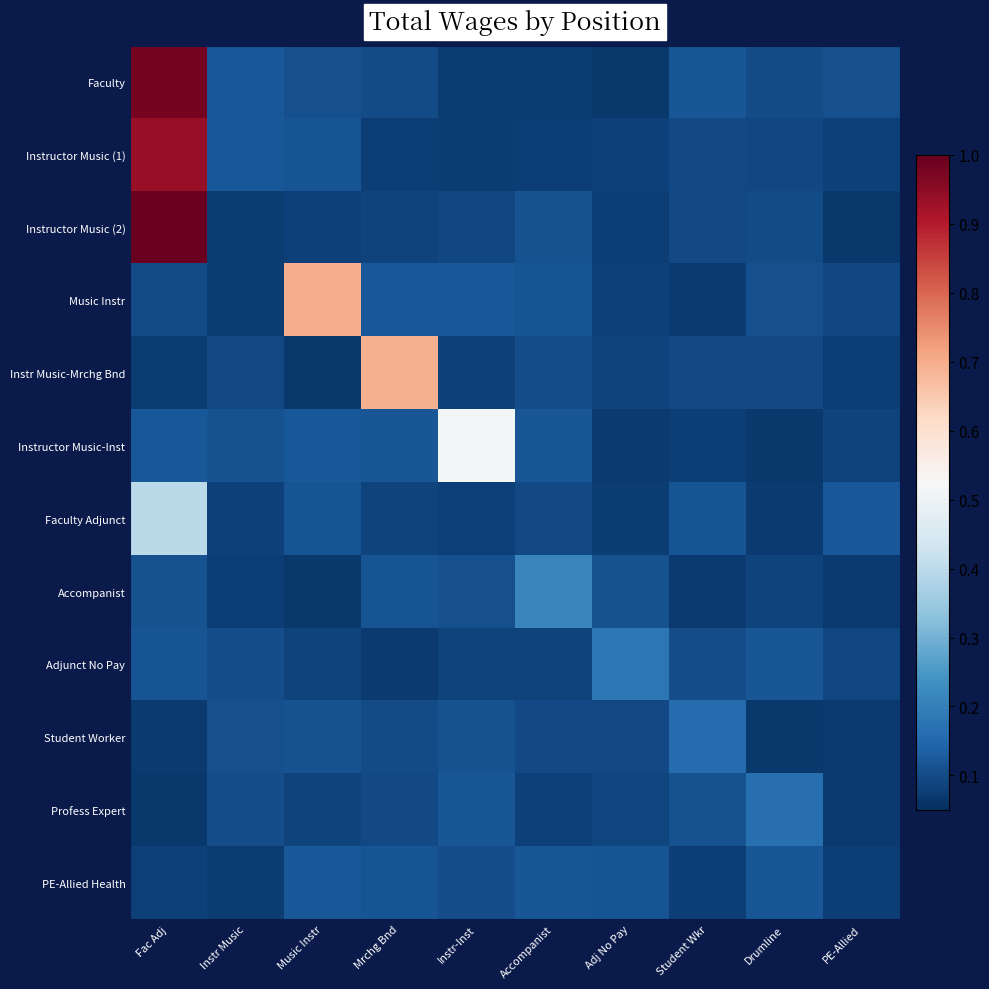

Reading left to right, extract all data points from this chart.

Faculty: Fac Adj=1.0	Instr Music=0.1	Music Instr=0.1	Mrchg Bnd=0.1	Instr-Inst=0.1	Accompanist=0.1	Adj No Pay=0.1	Student Wkr=0.1	Drumline=0.1	PE-Allied=0.1
Instructor Music (1): Fac Adj=0.9	Instr Music=0.1	Music Instr=0.1	Mrchg Bnd=0.1	Instr-Inst=0.1	Accompanist=0.1	Adj No Pay=0.1	Student Wkr=0.1	Drumline=0.1	PE-Allied=0.1
Instructor Music (2): Fac Adj=1.0	Instr Music=0.1	Music Instr=0.1	Mrchg Bnd=0.1	Instr-Inst=0.1	Accompanist=0.1	Adj No Pay=0.1	Student Wkr=0.1	Drumline=0.1	PE-Allied=0.1
Music Instr: Fac Adj=0.1	Instr Music=0.1	Music Instr=0.7	Mrchg Bnd=0.1	Instr-Inst=0.1	Accompanist=0.1	Adj No Pay=0.1	Student Wkr=0.1	Drumline=0.1	PE-Allied=0.1
Instr Music-Mrchg Bnd: Fac Adj=0.1	Instr Music=0.1	Music Instr=0.1	Mrchg Bnd=0.7	Instr-Inst=0.1	Accompanist=0.1	Adj No Pay=0.1	Student Wkr=0.1	Drumline=0.1	PE-Allied=0.1
Instructor Music-Inst: Fac Adj=0.1	Instr Music=0.1	Music Instr=0.1	Mrchg Bnd=0.1	Instr-Inst=0.5	Accompanist=0.1	Adj No Pay=0.1	Student Wkr=0.1	Drumline=0.1	PE-Allied=0.1
Faculty Adjunct: Fac Adj=0.4	Instr Music=0.1	Music Instr=0.1	Mrchg Bnd=0.1	Instr-Inst=0.1	Accompanist=0.1	Adj No Pay=0.1	Student Wkr=0.1	Drumline=0.1	PE-Allied=0.1
Accompanist: Fac Adj=0.1	Instr Music=0.1	Music Instr=0.1	Mrchg Bnd=0.1	Instr-Inst=0.1	Accompanist=0.2	Adj No Pay=0.1	Student Wkr=0.1	Drumline=0.1	PE-Allied=0.1
Adjunct No Pay: Fac Adj=0.1	Instr Music=0.1	Music Instr=0.1	Mrchg Bnd=0.1	Instr-Inst=0.1	Accompanist=0.1	Adj No Pay=0.2	Student Wkr=0.1	Drumline=0.1	PE-Allied=0.1
Student Worker: Fac Adj=0.1	Instr Music=0.1	Music Instr=0.1	Mrchg Bnd=0.1	Instr-Inst=0.1	Accompanist=0.1	Adj No Pay=0.1	Student Wkr=0.2	Drumline=0.1	PE-Allied=0.1
Profess Expert: Fac Adj=0.1	Instr Music=0.1	Music Instr=0.1	Mrchg Bnd=0.1	Instr-Inst=0.1	Accompanist=0.1	Adj No Pay=0.1	Student Wkr=0.1	Drumline=0.2	PE-Allied=0.1
PE-Allied Health: Fac Adj=0.1	Instr Music=0.1	Music Instr=0.1	Mrchg Bnd=0.1	Instr-Inst=0.1	Accompanist=0.1	Adj No Pay=0.1	Student Wkr=0.1	Drumline=0.1	PE-Allied=0.1